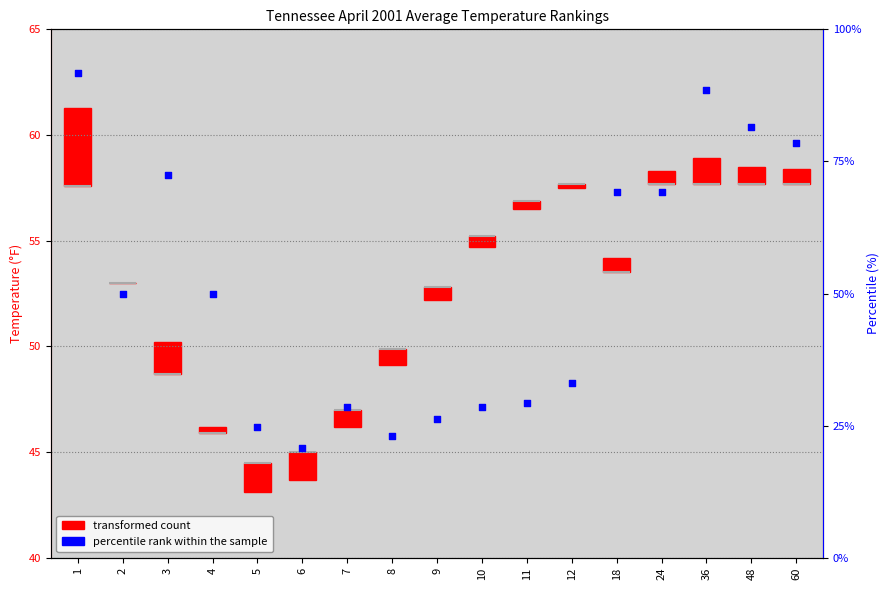

Between 60 and 18, which is larger?

60